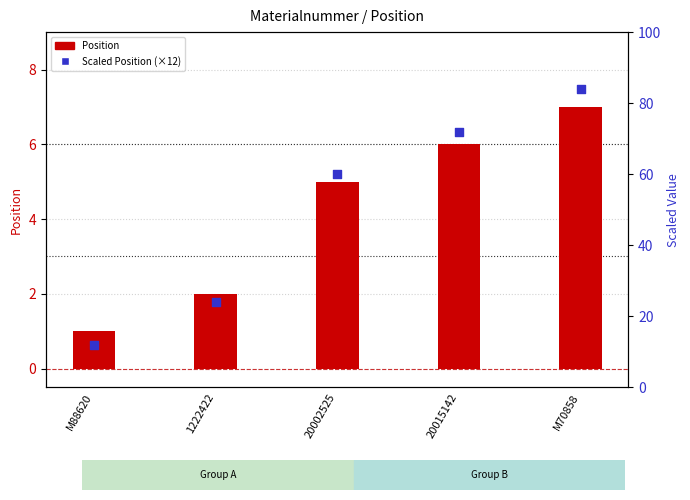

Which series has the widest spread of Y values?

Scaled Position (×12)